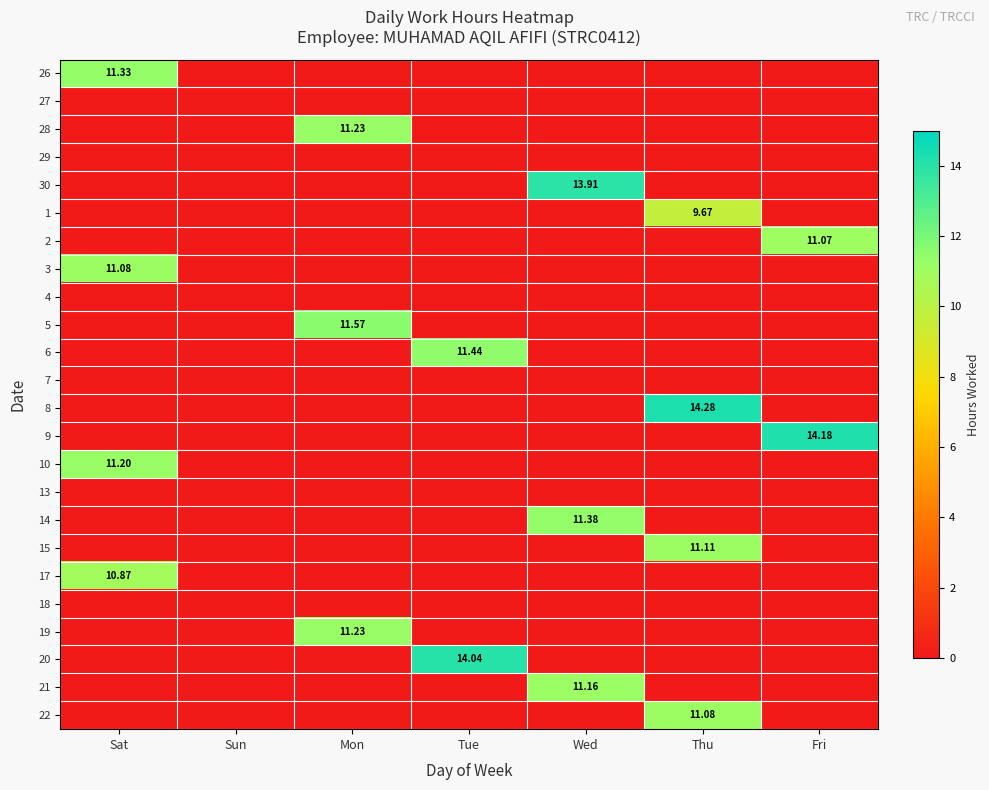

Is it true that 17 equals -3.7 at Fri?

False